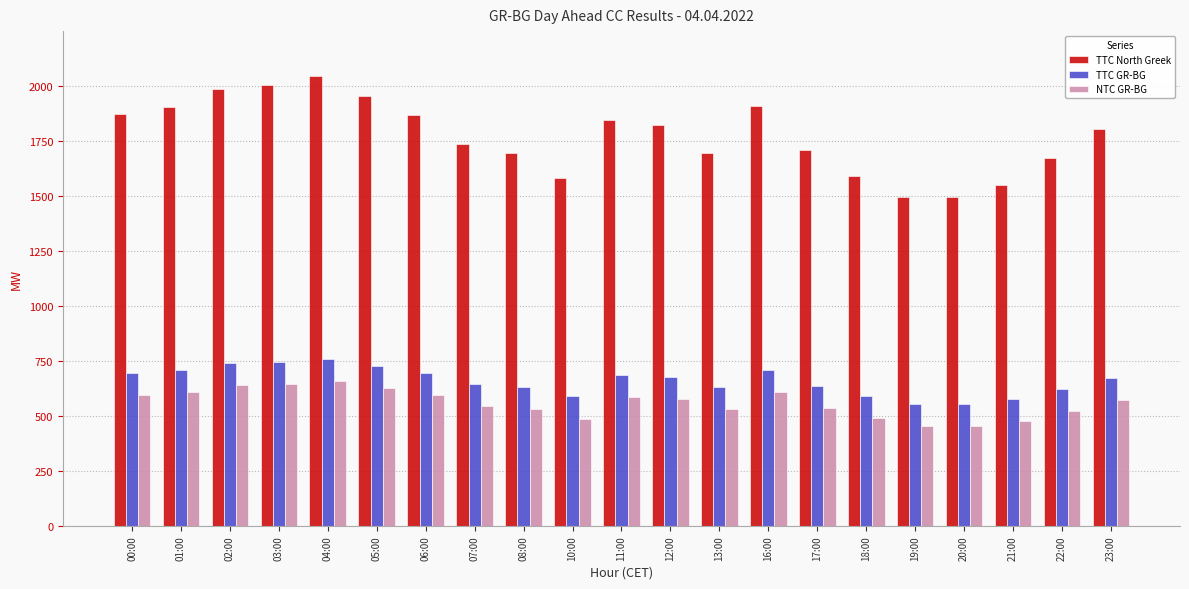

Which series has the largest range (max minus min)?

TTC North Greek